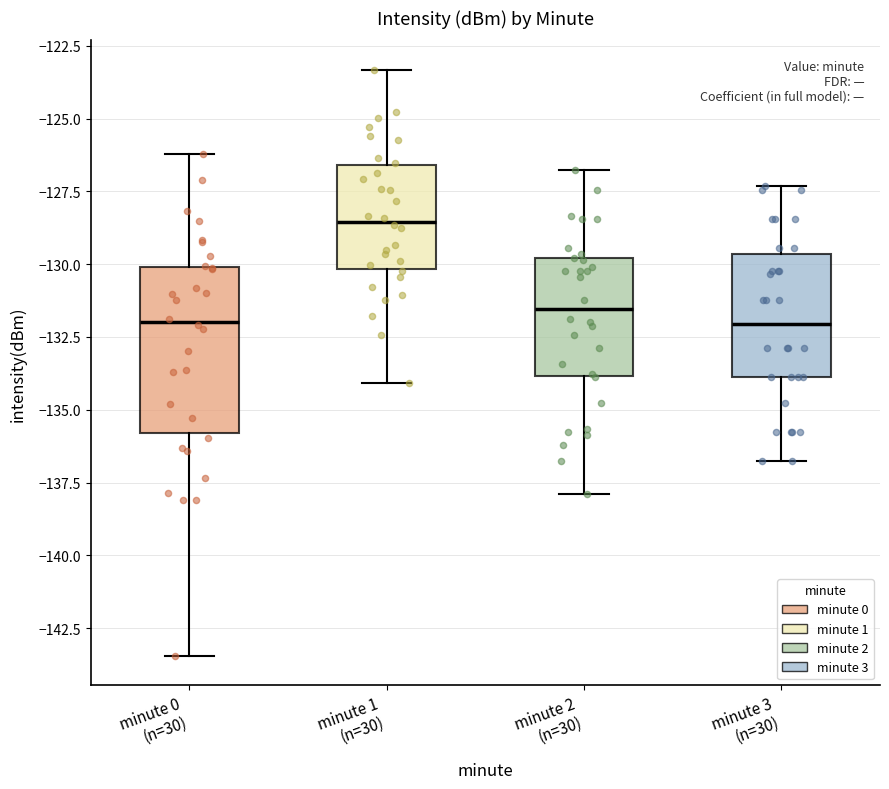

Which box has the highest median line?

minute 1 (n=30)